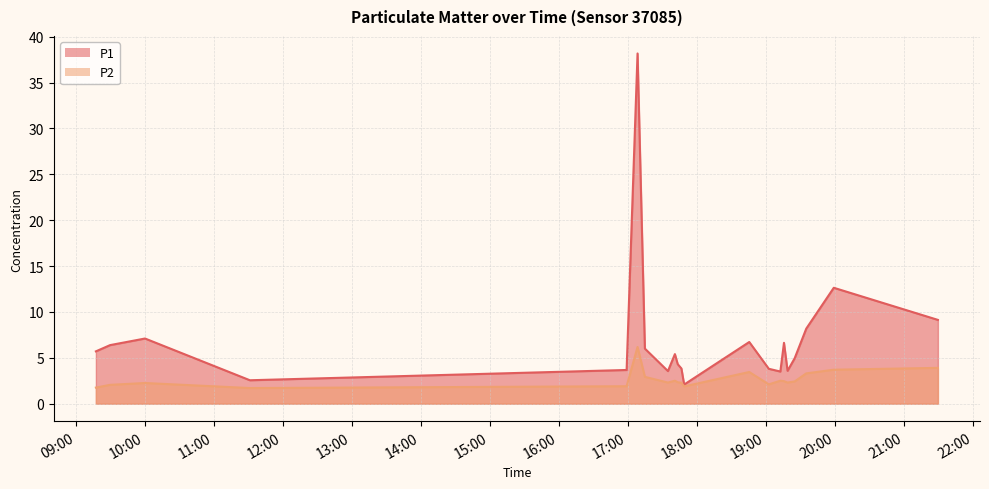

What position from the right is 2022-07-03T19:59:05?

2